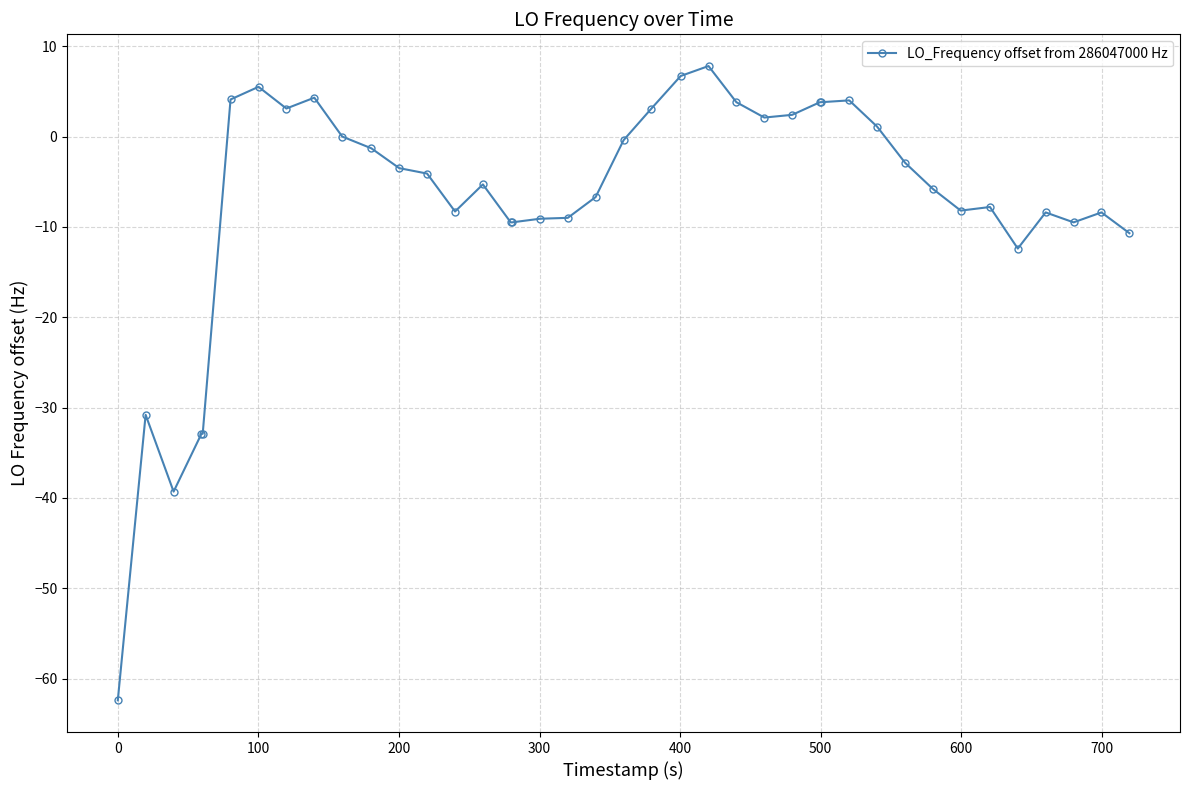

True or false: there are more than 1 points higher than both neighbors.

True